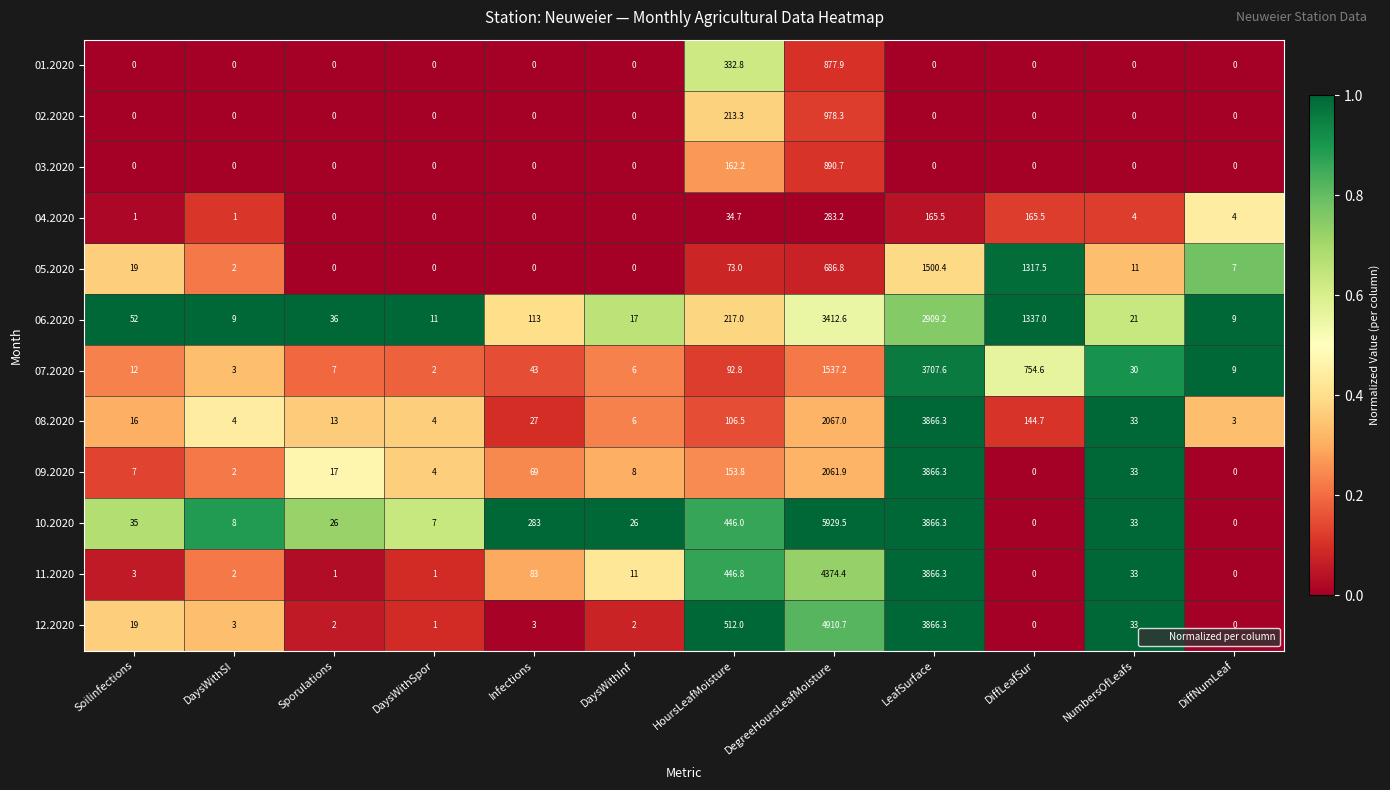

What is the total value across all series at Infections?

621.0